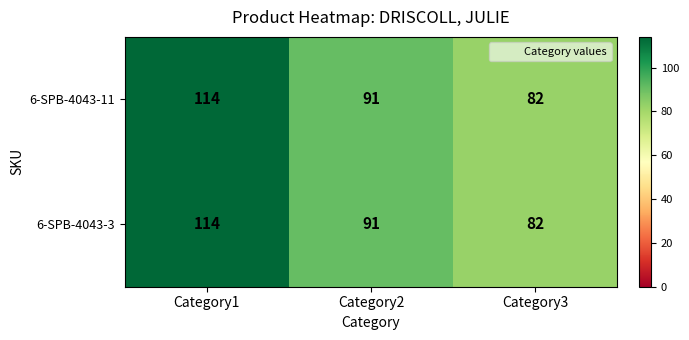

What is the average value of the 6-SPB-4043-3 series?

96